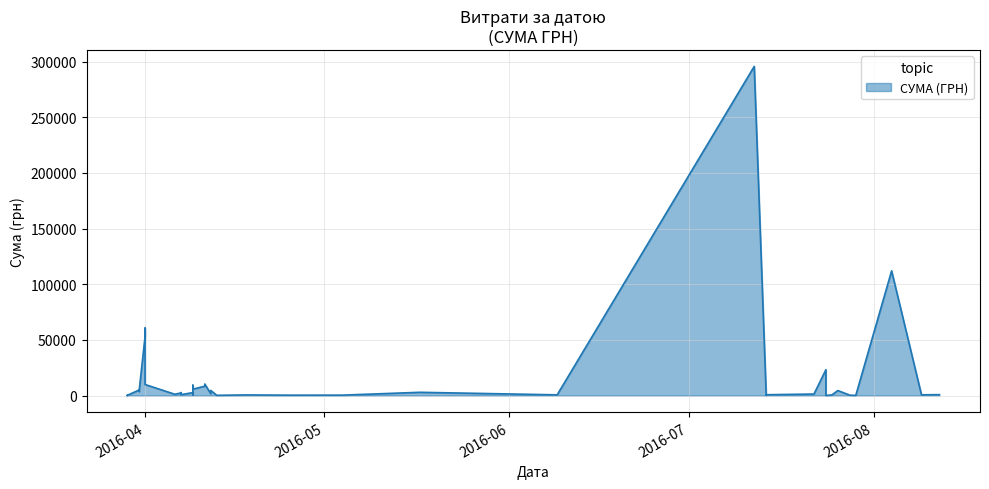

What is the minimum value shown in the chart?

11.2